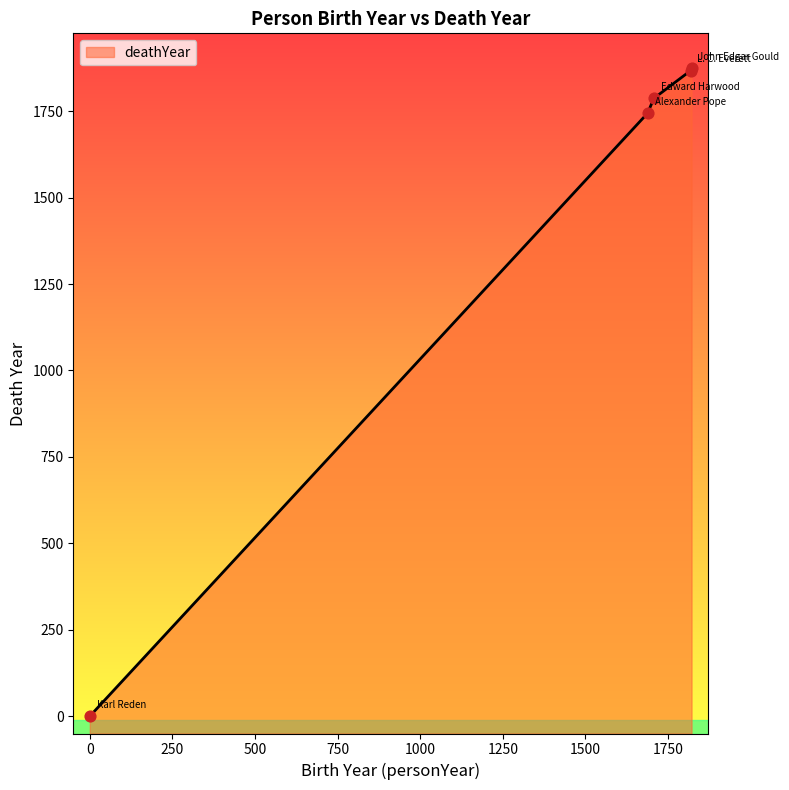

What is the change in value from Edward Harwood to Karl Reden?

-1787